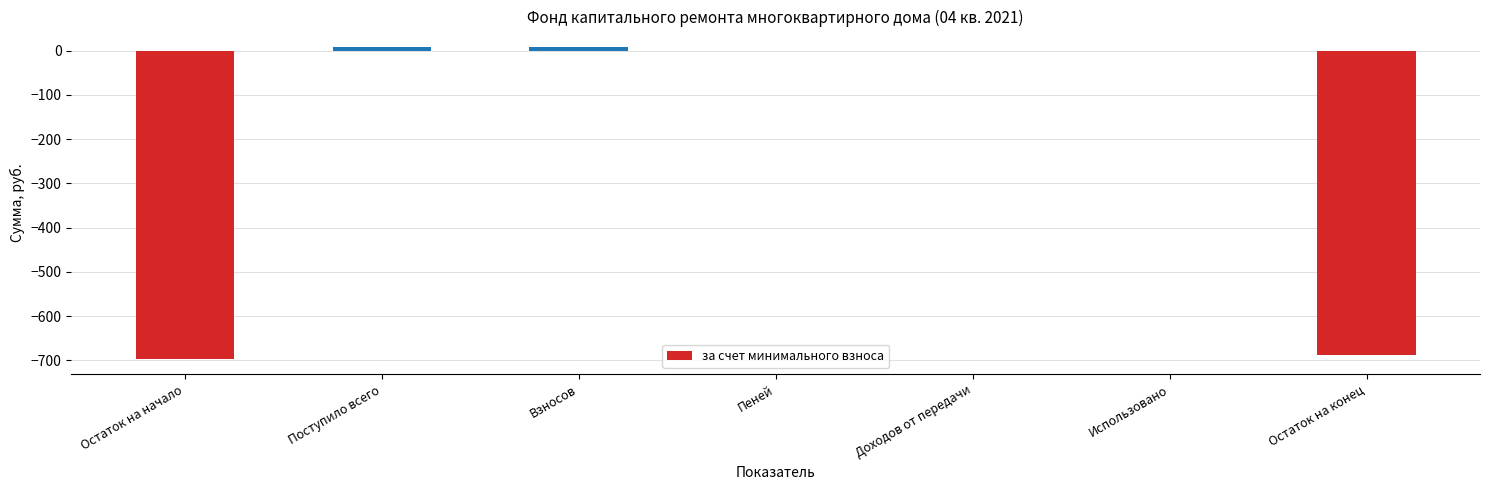

Which has a higher value, Остаток на конец or Использовано?

Использовано